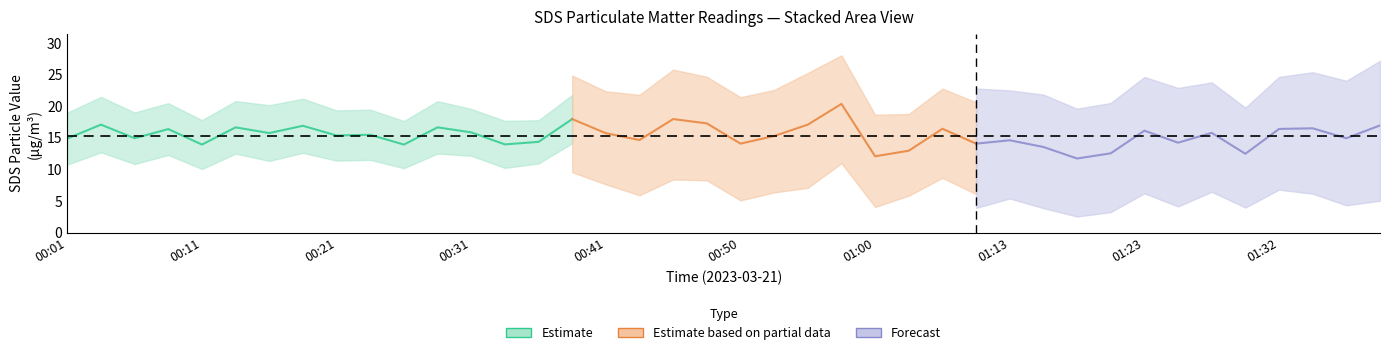

The SDS_P1 series shows 25.2 at 01:08. True or false?

False